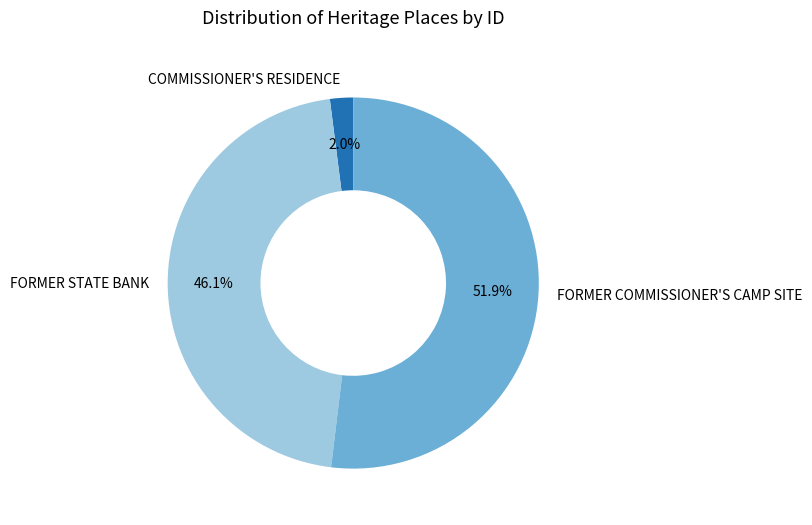

Which has a higher value, FORMER STATE BANK or COMMISSIONER'S RESIDENCE?

FORMER STATE BANK